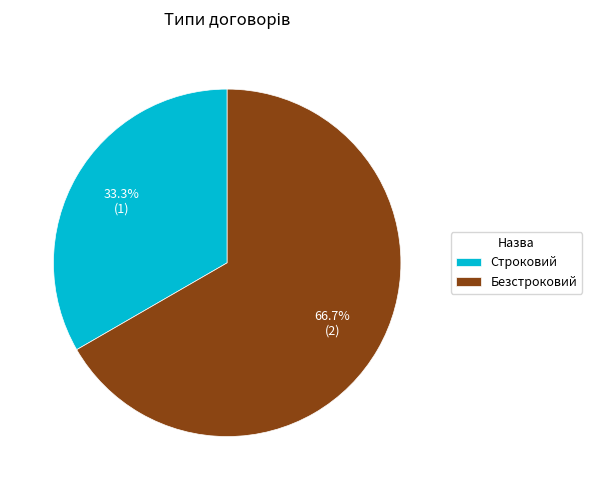

Is Строковий the majority of the pie?

No